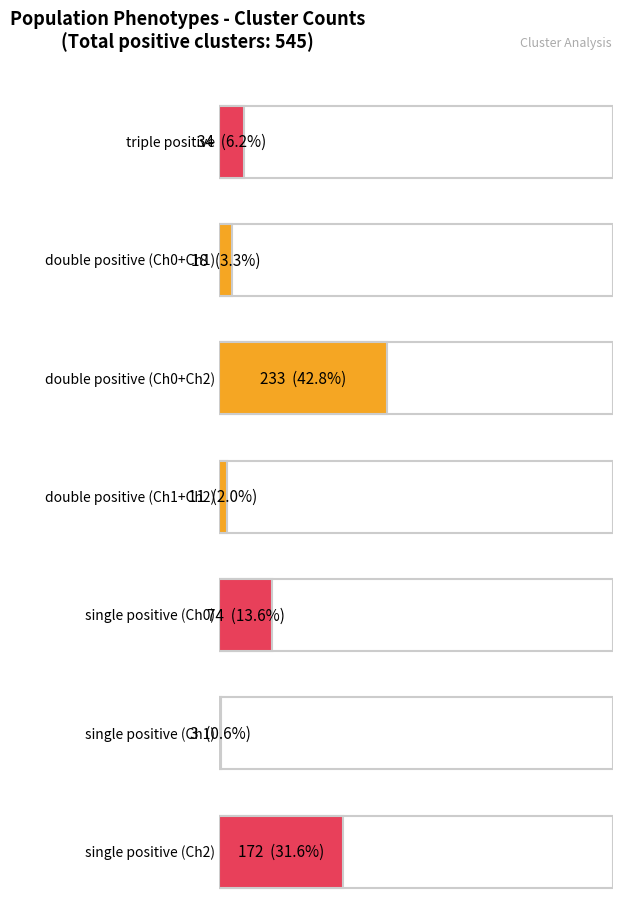

Which category has the lowest value across all series?

single positive (Ch1)